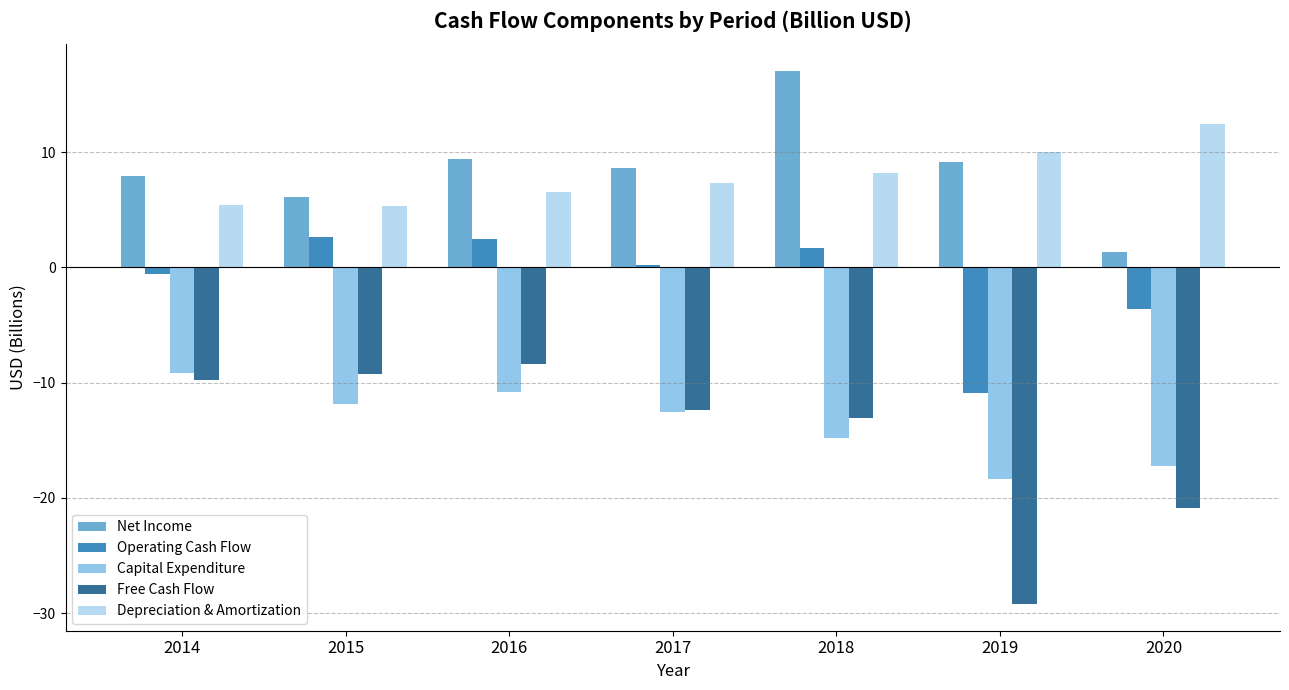

Which series has the largest total across all categories?

Net Income